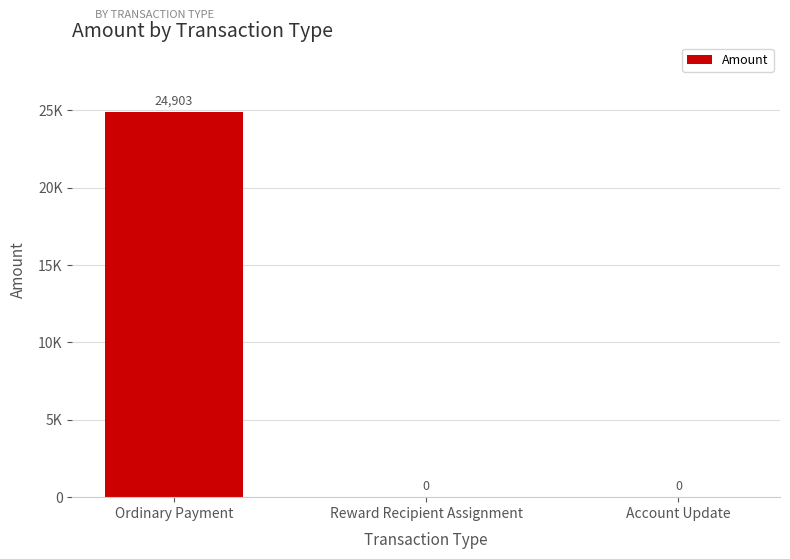

What position from the left is Reward Recipient Assignment?

2